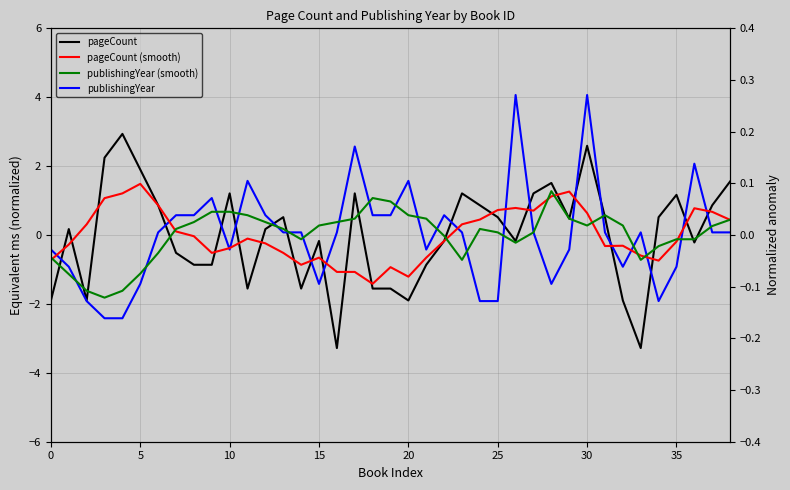

Rank the series at 28 from highest to lowest value.

pageCount, publishingYear (smooth), pageCount (smooth), publishingYear